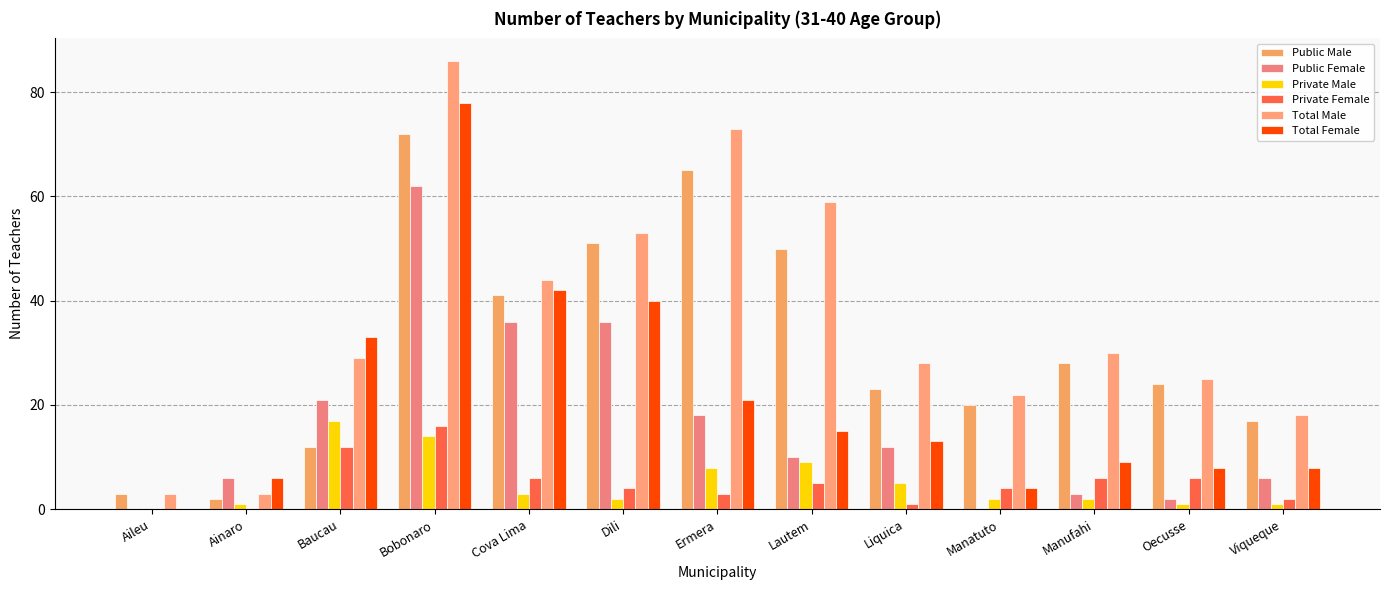

Which has a higher value, Ermera or Ainaro?

Ermera